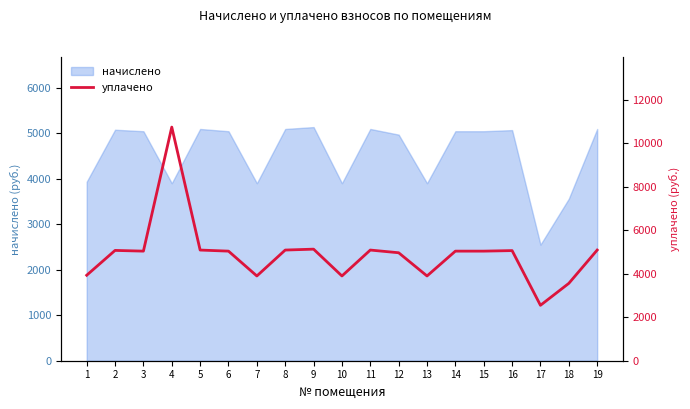

True or false: the data shows 5133.6 at 9.

True